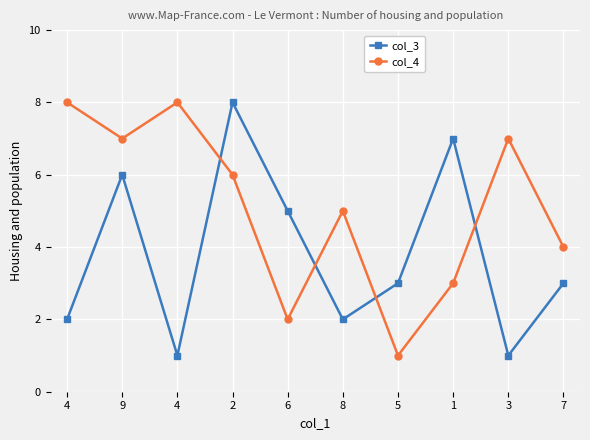

What is the difference between the second highest and second lowest values in the col_3 series?

6